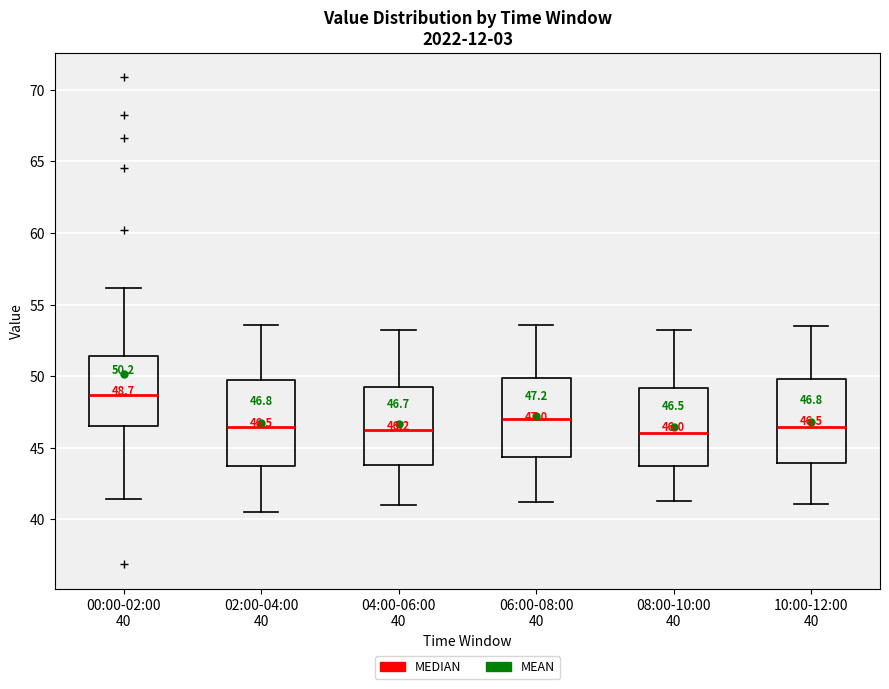

Which box has the highest median line?

00:00-02:00 40